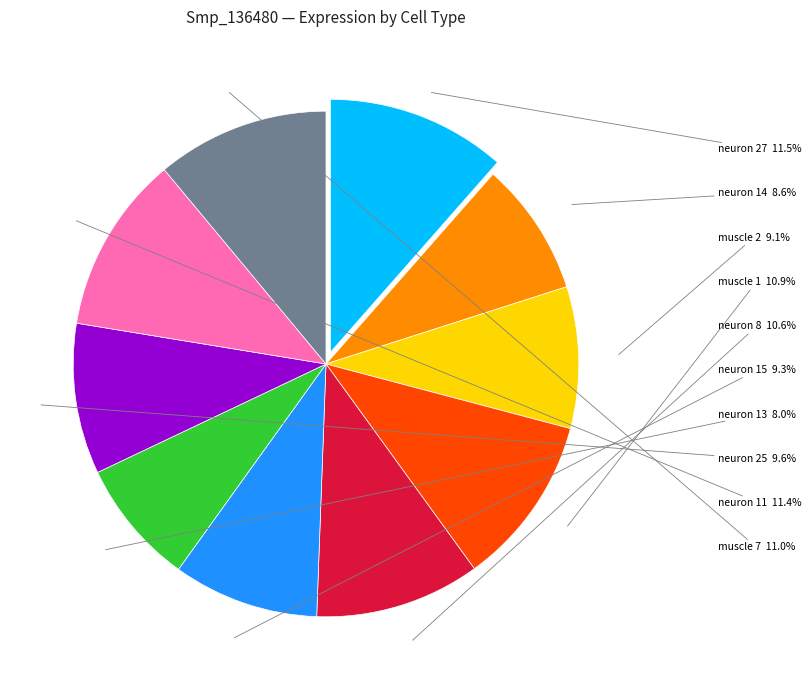

Is there any slice that represents more than half of the pie?

No